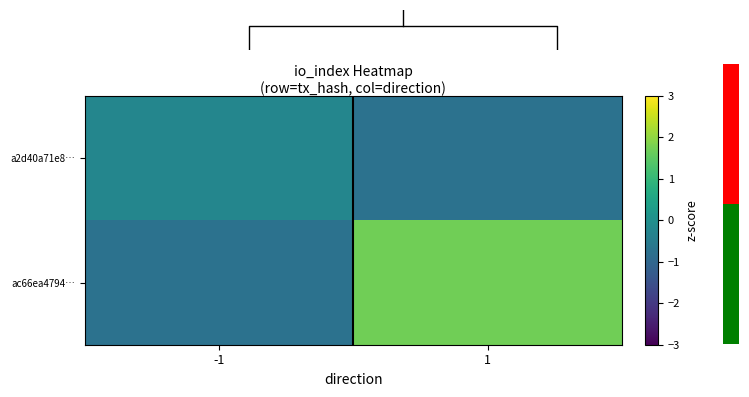

Reading left to right, transcribe all the data shown in this chart.

a2d40a71e8…: -1=-0.2	1=-0.7
ac66ea4794…: -1=-0.7	1=1.7